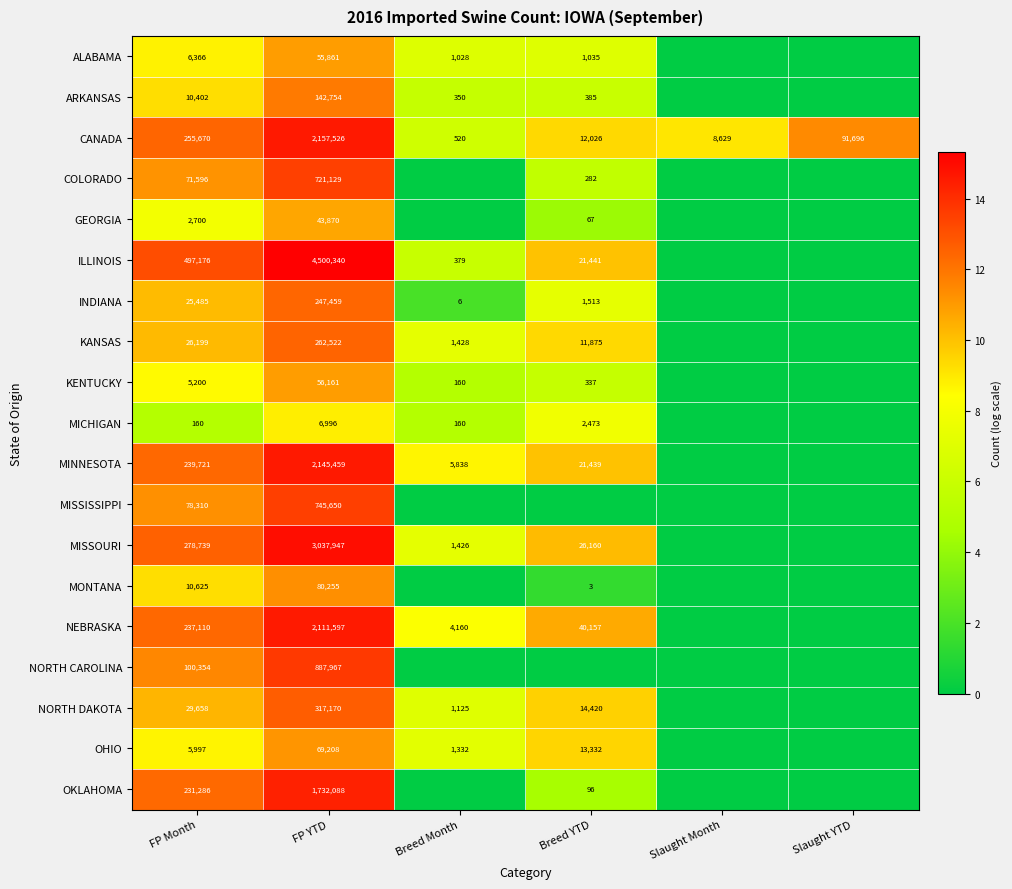

The value of INDIANA at Breed YTD is 1513. True or false?

True